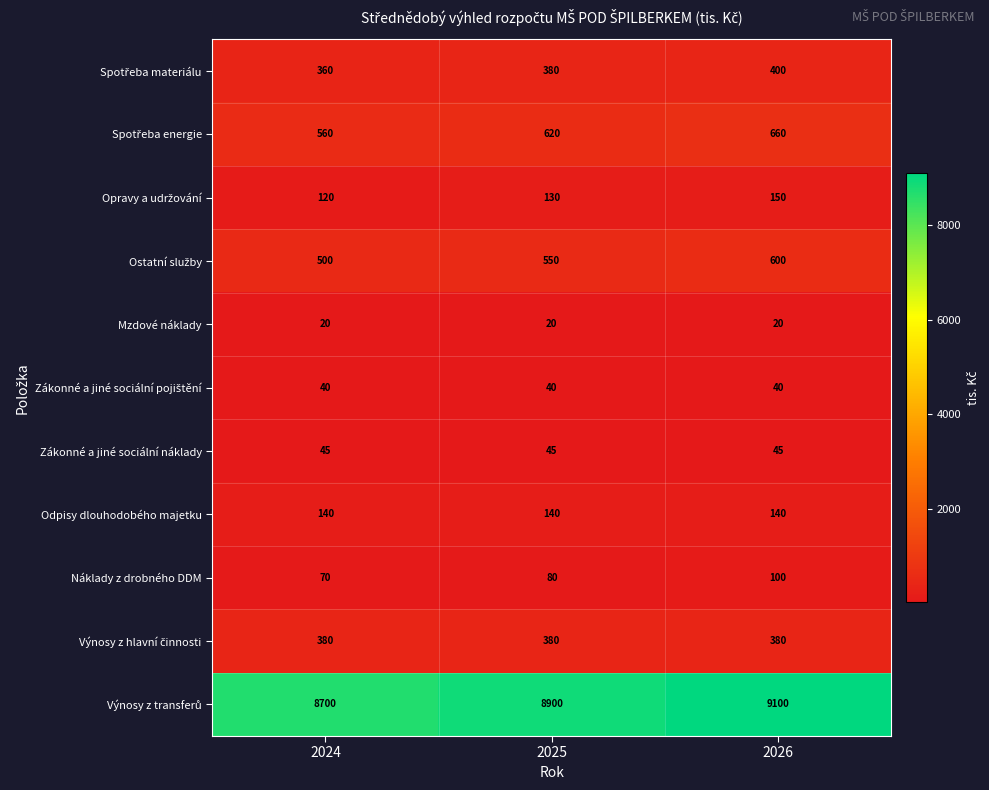

Rank the categories by Náklady z drobného DDM value from lowest to highest.

2024, 2025, 2026